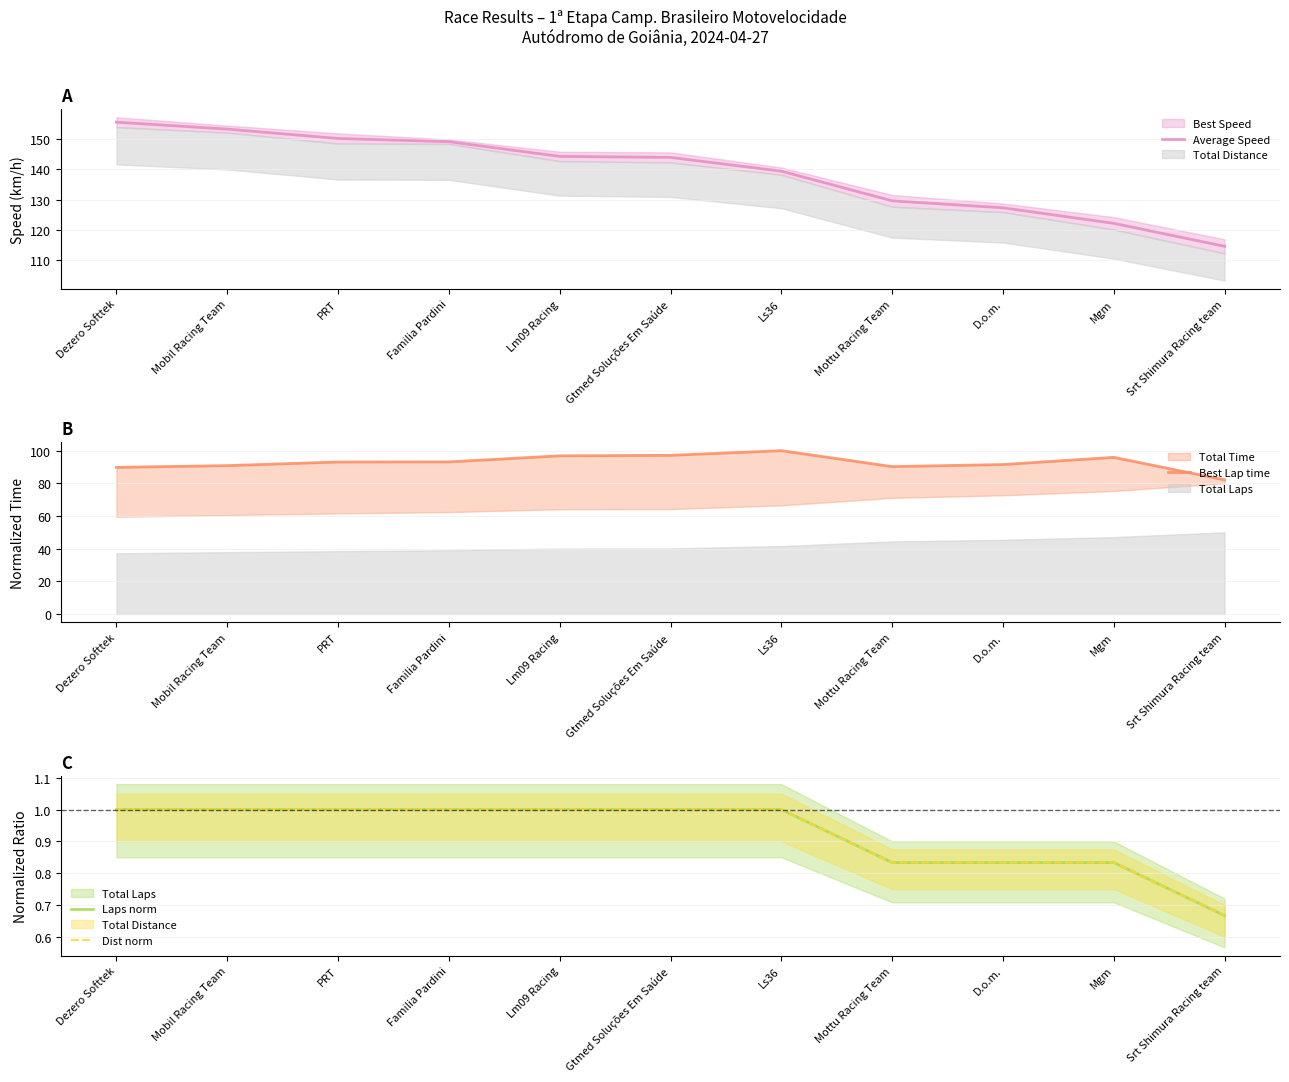

Is the value of Dist norm at Srt Shimura Racing team greater than the value of Average Speed at Lm09 Racing?

No